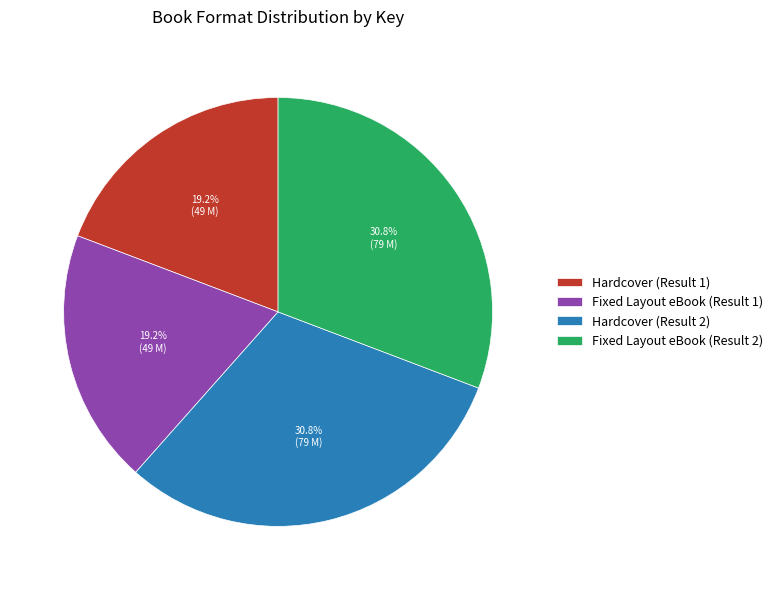

How many slices are in this pie chart?

4